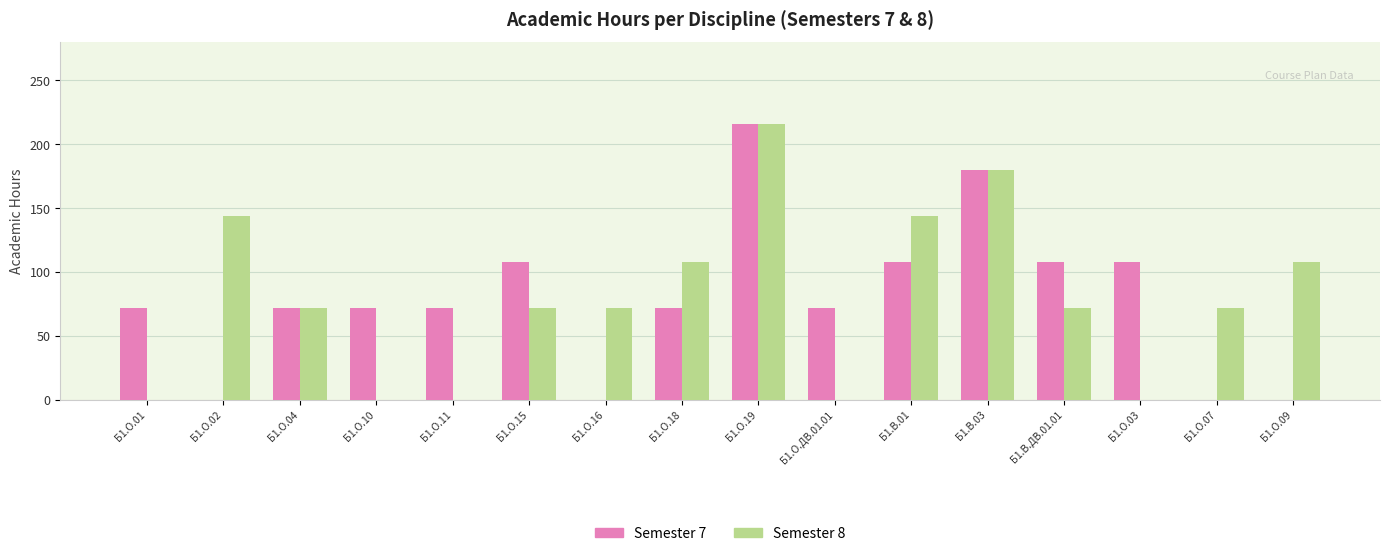

Reading right to left, what are all the values shown in this chart?

Semester 7: 0	0	108	108	180	108	72	216	72	0	108	72	72	72	0	72
Semester 8: 108	72	0	72	180	144	0	216	108	72	72	0	0	72	144	0